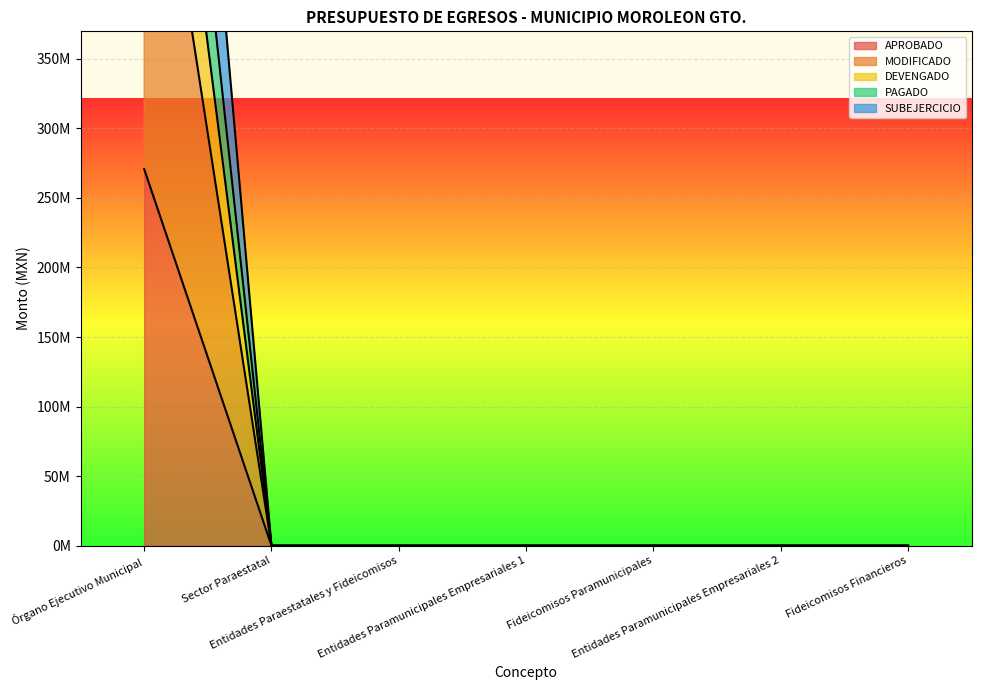

What is the approximate value of PAGADO at Órgano Ejecutivo Municipal?

844684136.6